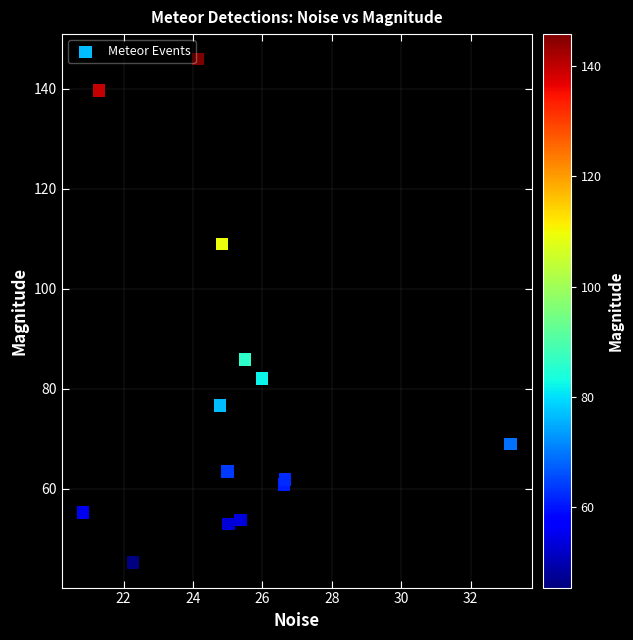

What Y value in the scatter plot is closest to 95?

85.9